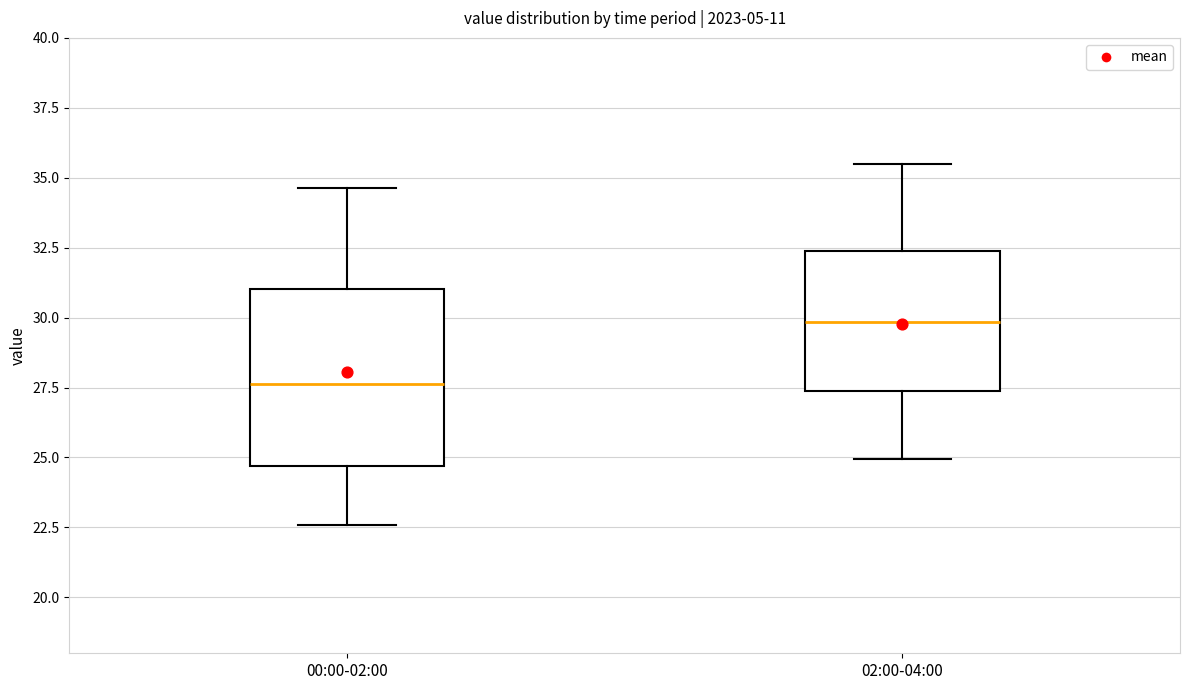

Reading left to right, transcribe this box plot: for each box, give where its median line is, the range the box spans, and where its two whiskers end, as read against the y-axis. The values are not printed on the chart, so give them approximately, as read against the axis.

00:00-02:00: median 27.5, box 24.5 to 31.0, whiskers 22.5 to 34.5
02:00-04:00: median 30.0, box 27.5 to 32.5, whiskers 25.0 to 35.5